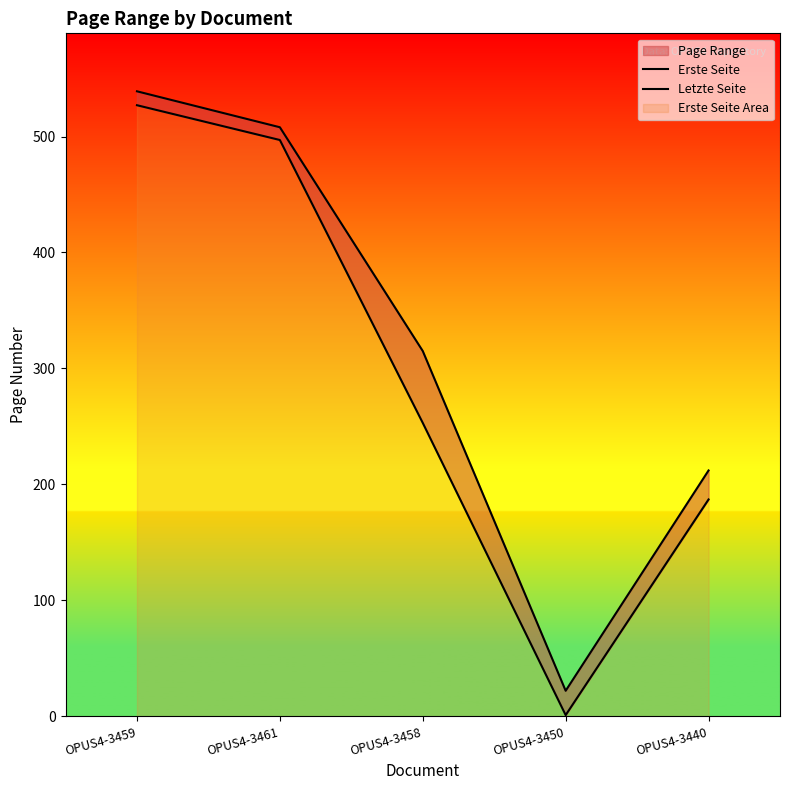

The value of Erste Seite at OPUS4-3459 is 149. True or false?

False